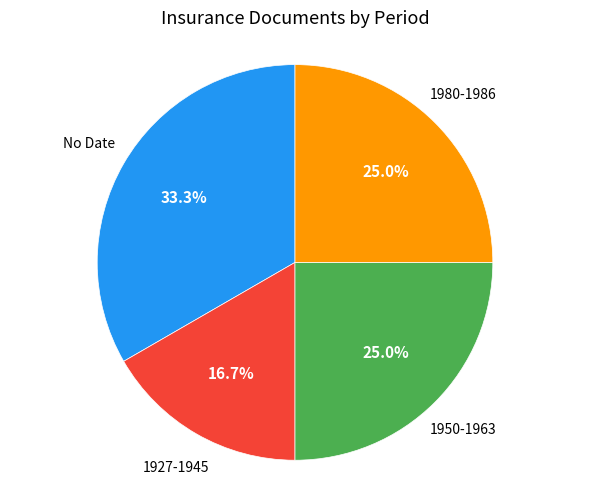

What is the largest slice in the pie chart?

No Date